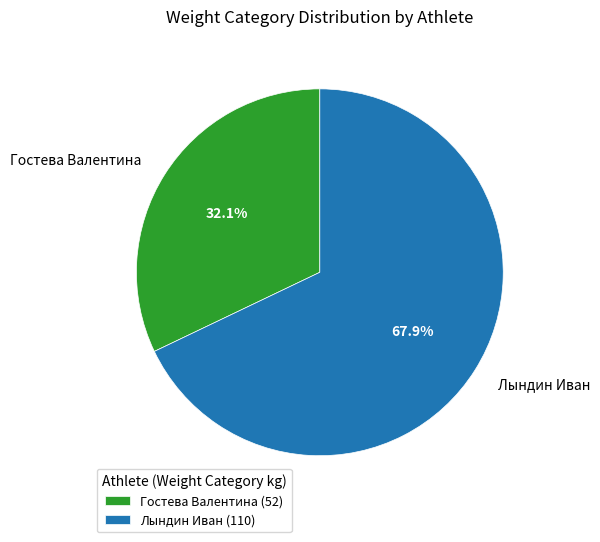

How many slices are in this pie chart?

2